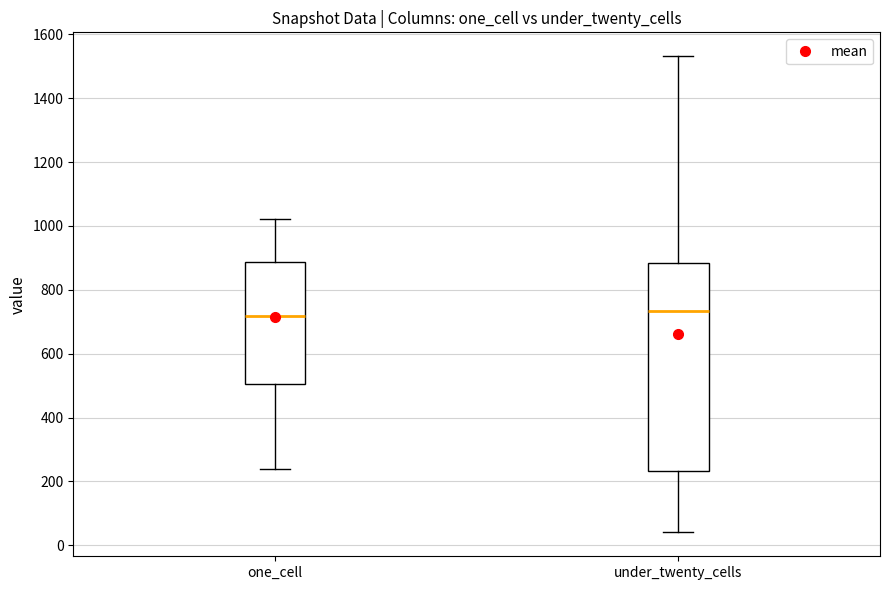

Where is the lower edge of the box for one_cell on the y-axis? The values are not printed on the chart, so give them approximately, as read against the axis.

500